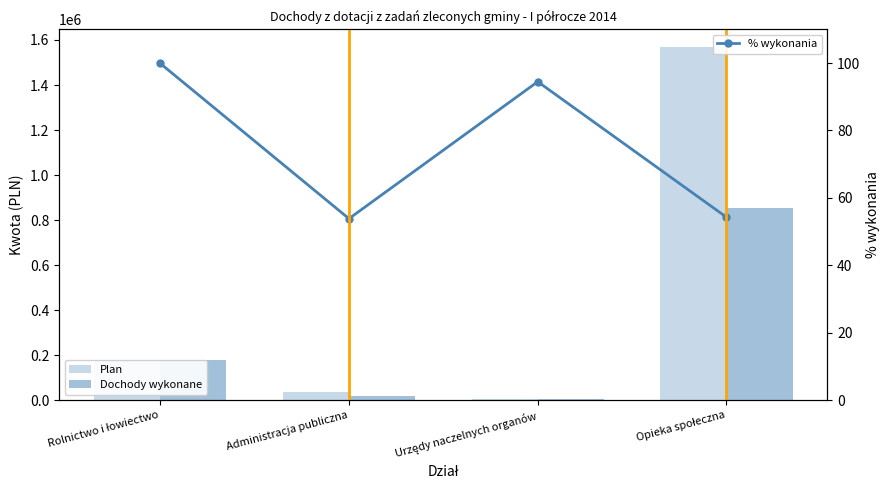

What is the difference between the highest and lowest values at Opieka społeczna?

1568779.7